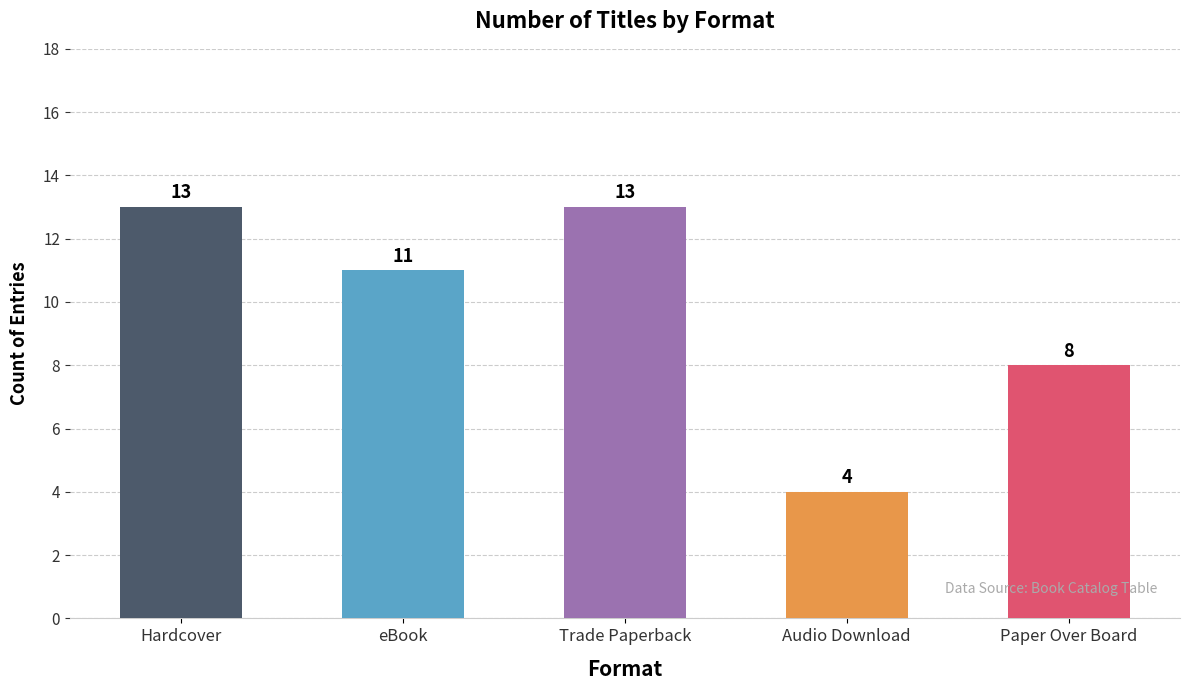

What is the label of the 5th bar from the left?

Paper Over Board